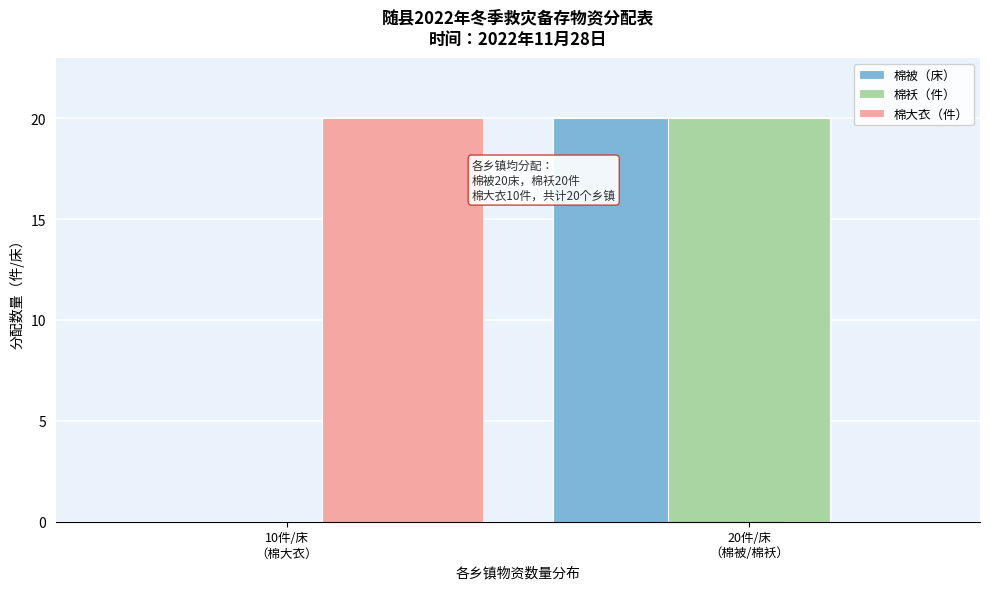

What is the greatest value displayed?

20